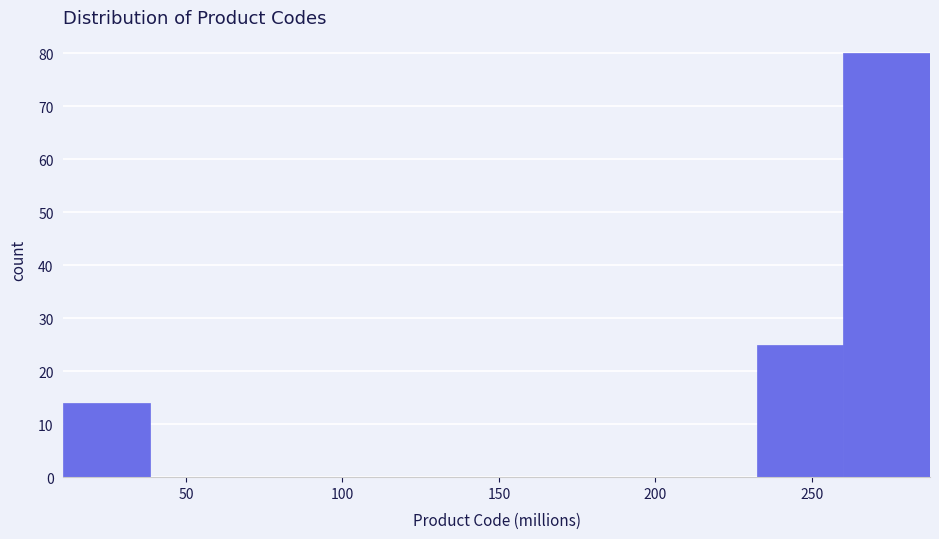

Reading left to right, transcribe this chart: for each bar, give the range it covers on the x-axis and its height. Neither the bar edges nor the heights are printed on the chart, so give them approximately, as read against the axes.

10 to 40: 14
40 to 65: 0
65 to 95: 0
95 to 120: 0
120 to 150: 0
150 to 175: 0
175 to 205: 0
205 to 230: 0
230 to 260: 25
260 to 290: 80